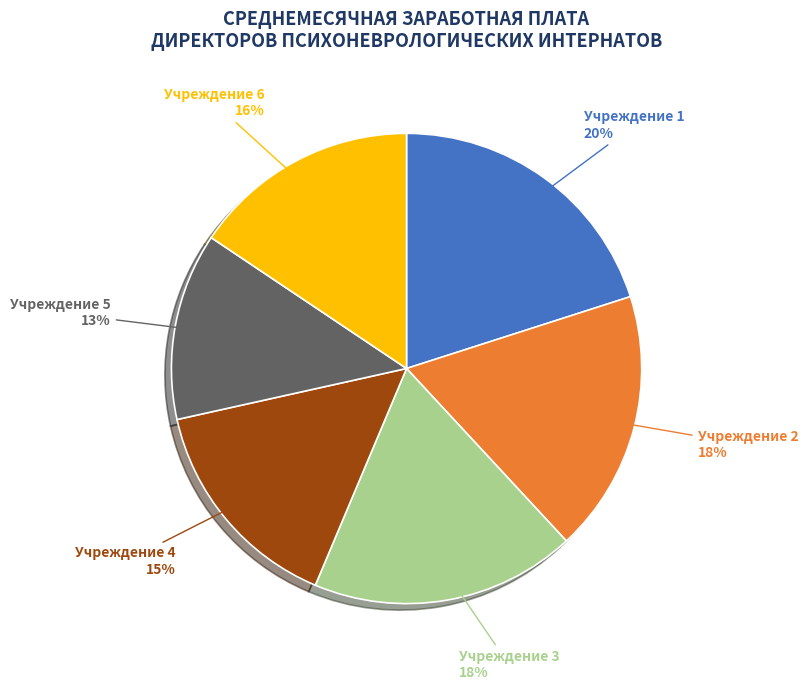

Which has a higher value, Учреждение 6 or Учреждение 5?

Учреждение 6